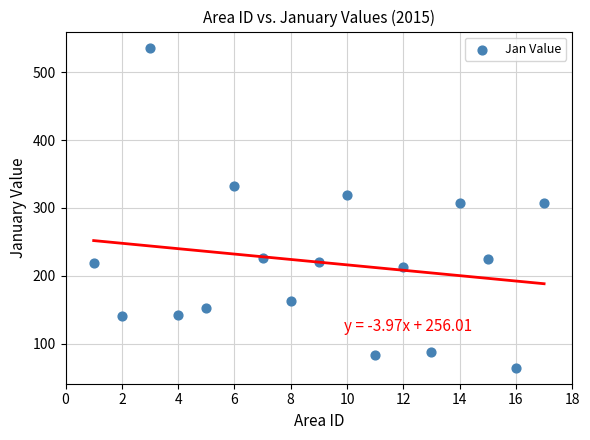

What is the range of X values (max minus min)?

16